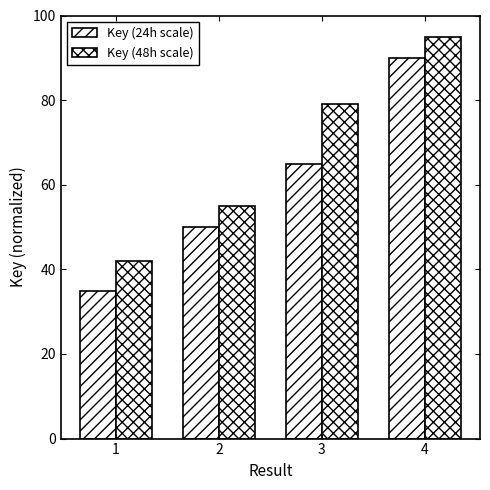

Are the bars grouped side by side (vs. stacked)?

Yes